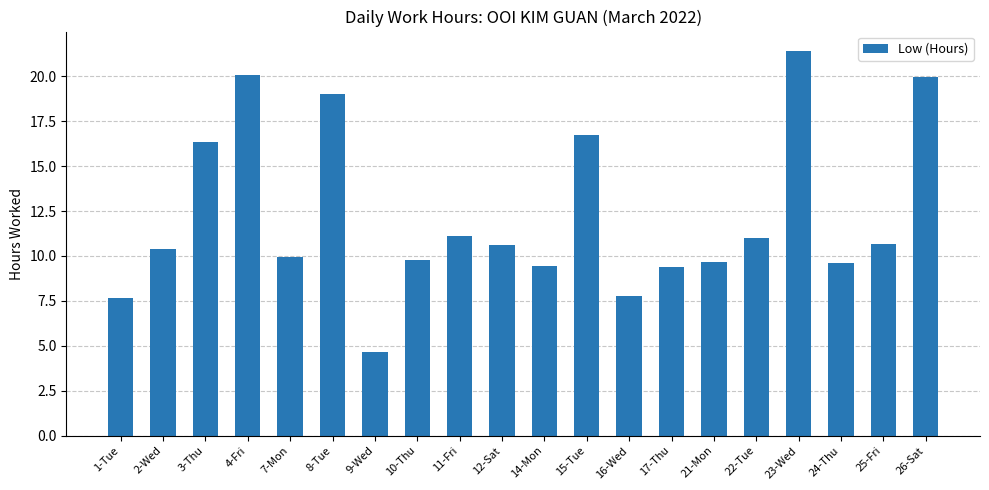

True or false: the data shows 14.4 at 12-Sat.

False